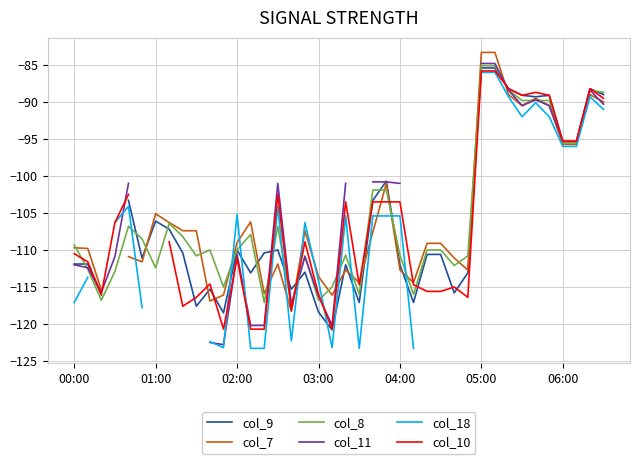

The value of col_10 at 01:00 is -67.6. True or false?

False